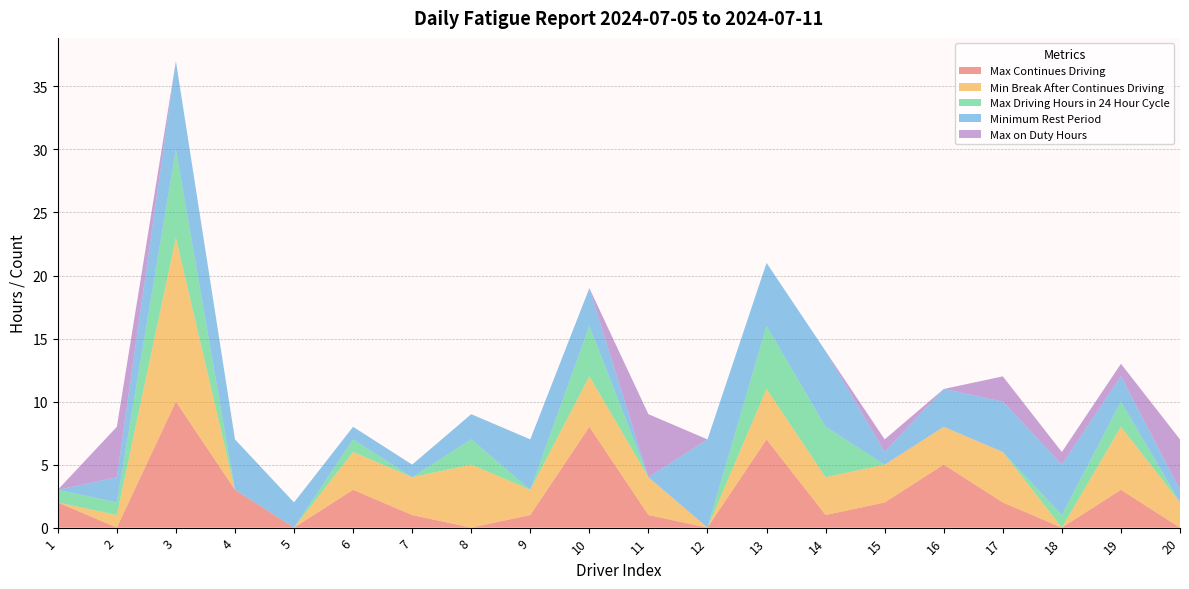

Reading left to right, what are all the values shown in this chart?

Max Continues Driving: 1=2	2=0	3=10	4=3	5=0	6=3	7=1	8=0	9=1	10=8	11=1	12=0	13=7	14=1	15=2	16=5	17=2	18=0	19=3	20=0
Min Break After Continues Driving: 1=0	2=1	3=13	4=0	5=0	6=3	7=3	8=5	9=2	10=4	11=3	12=0	13=4	14=3	15=3	16=3	17=4	18=0	19=5	20=2
Max Driving Hours in 24 Hour Cycle: 1=1	2=1	3=7	4=0	5=0	6=1	7=0	8=2	9=0	10=4	11=0	12=0	13=5	14=4	15=0	16=0	17=0	18=1	19=2	20=0
Minimum Rest Period: 1=0	2=2	3=7	4=4	5=2	6=1	7=1	8=2	9=4	10=3	11=0	12=7	13=5	14=6	15=1	16=3	17=4	18=4	19=2	20=1
Max on Duty Hours: 1=0	2=4	3=0	4=0	5=0	6=0	7=0	8=0	9=0	10=0	11=5	12=0	13=0	14=0	15=1	16=0	17=2	18=1	19=1	20=4